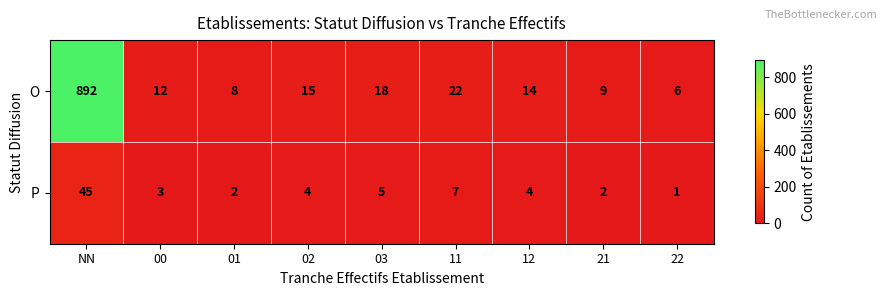

Rank the series by their maximum value, from lowest to highest.

P, O